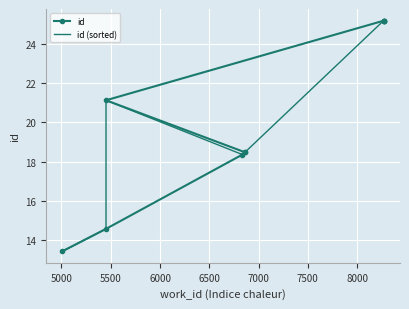

At which label does id (sorted) first exceed 21?

5500